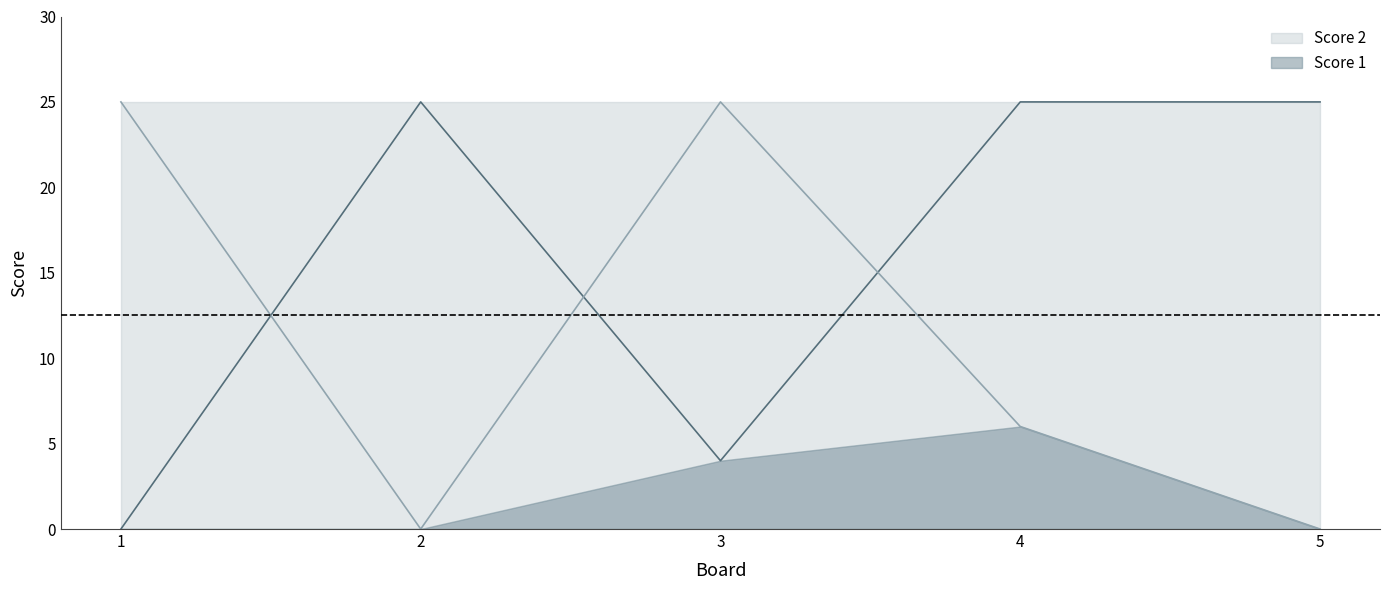

Between 2 and 1, which is larger?

2